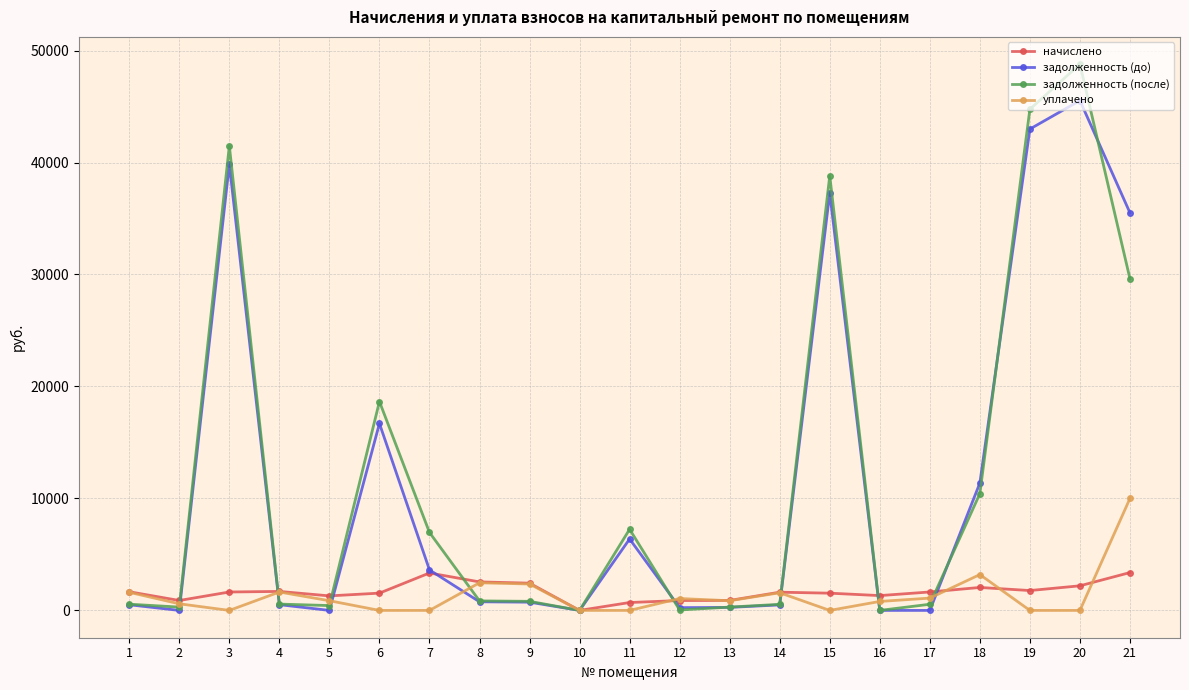

Which series changed the most between 4 and 18?

задолженность (до)